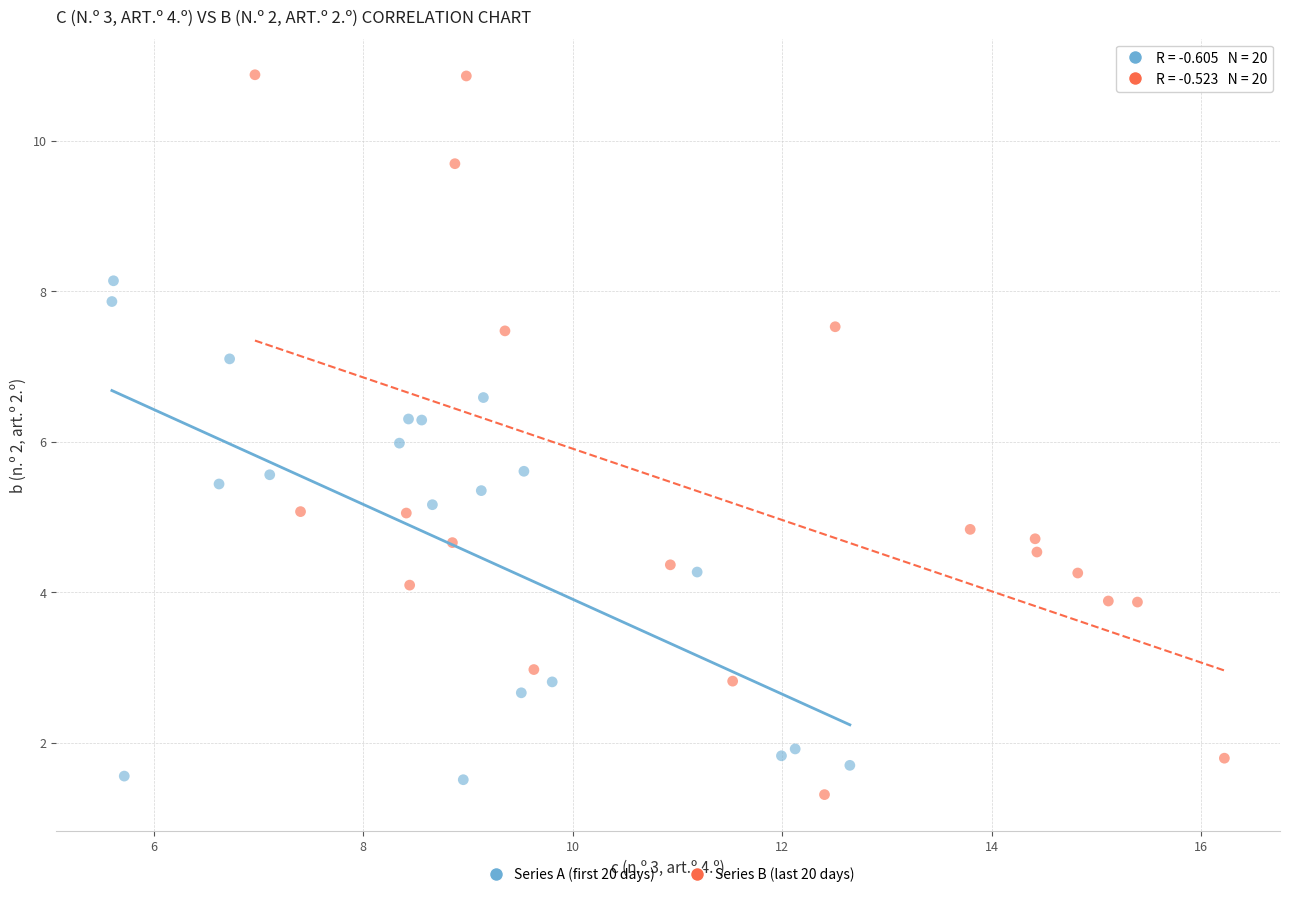

Which series reaches the maximum Y coordinate?

Series B (last 20 days)